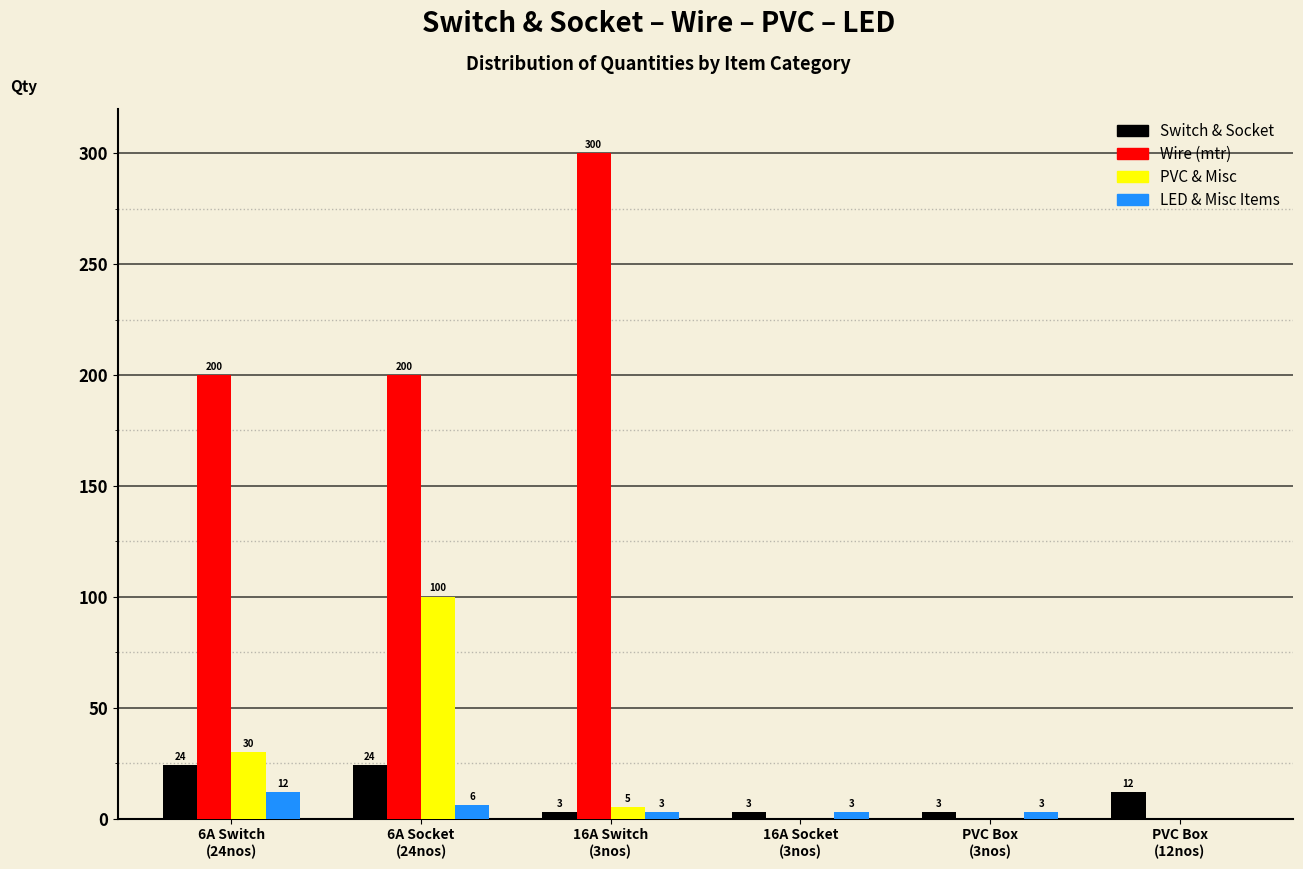

What is the sum of all PVC & Misc values?

135